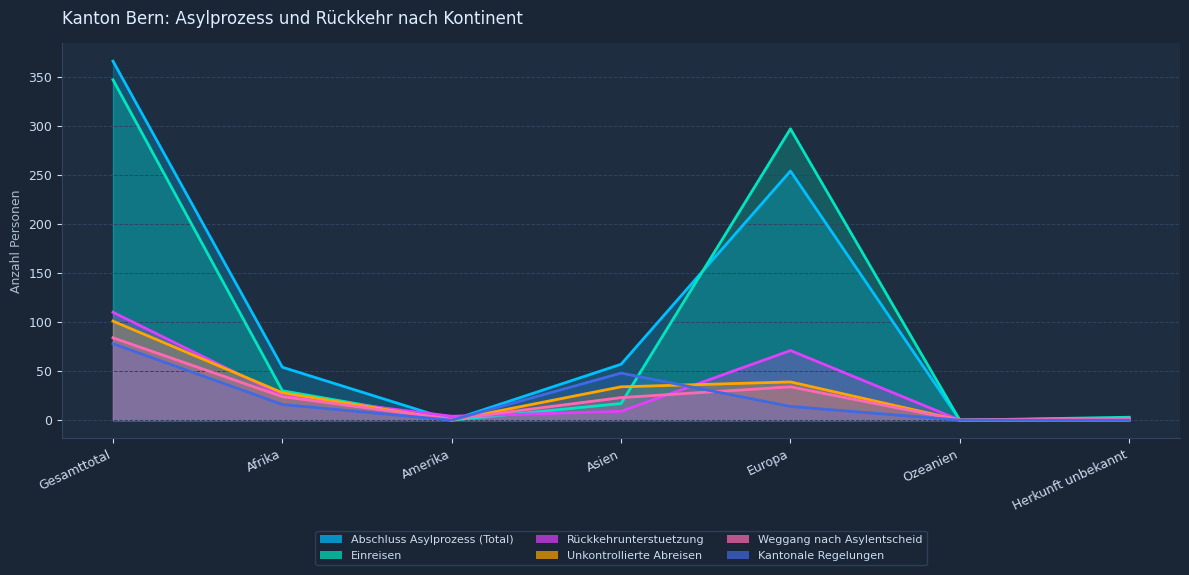

What is the sum of the Abschluss Asylprozess (Total) values at Afrika and Europa?

308